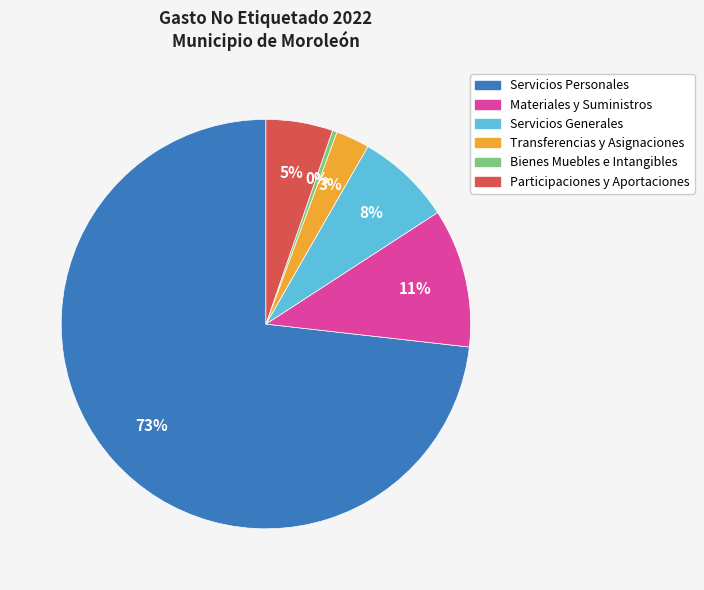

How many segments does this pie chart have?

6